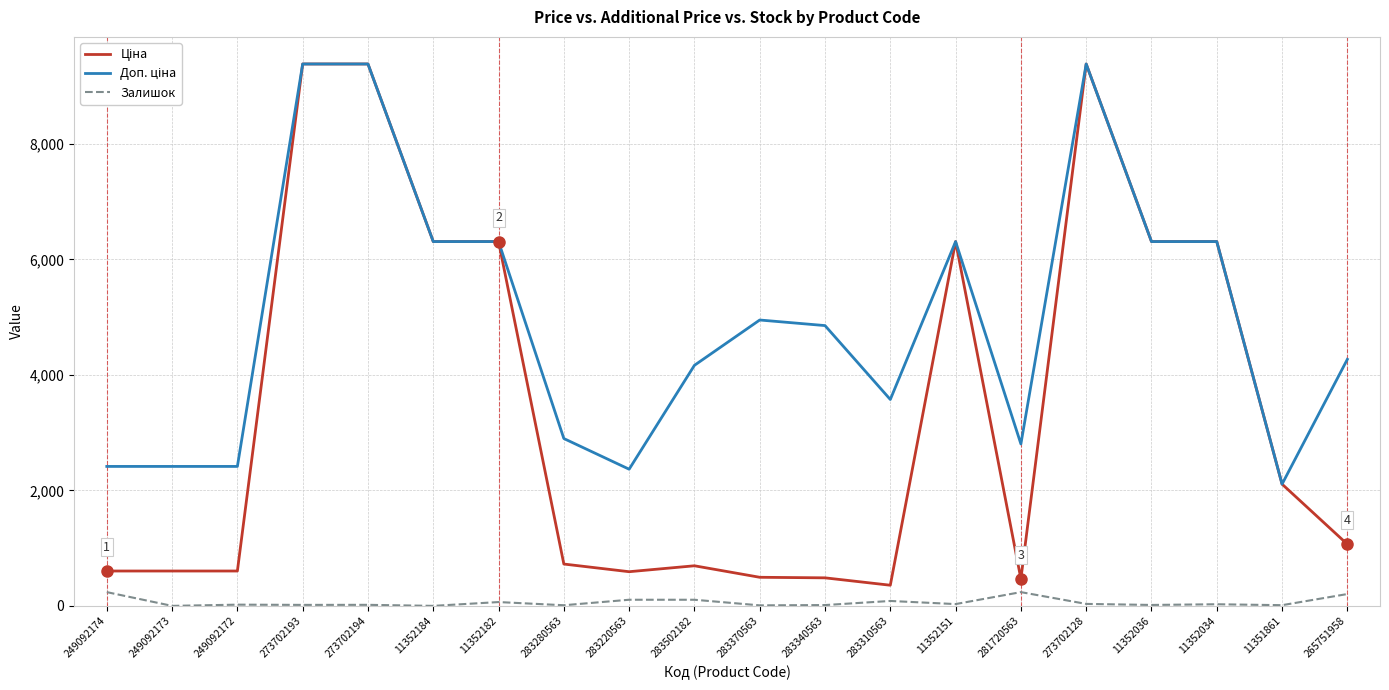

Is it true that Залишок equals 106.0 at 283502182?

True